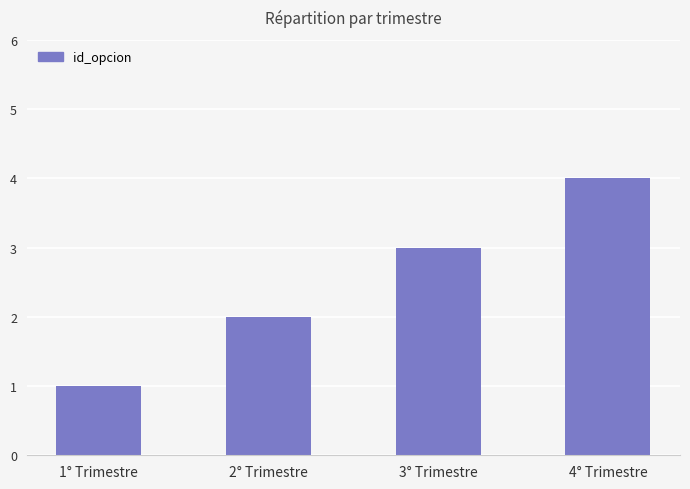

List the labels in order of value, largest first.

4° Trimestre, 3° Trimestre, 2° Trimestre, 1° Trimestre